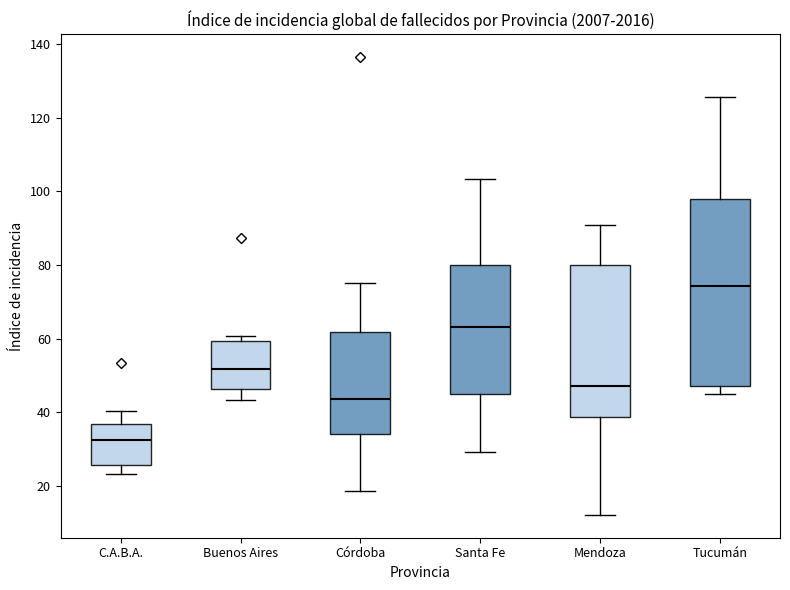

Which box is the tallest, from its lower edge to its upper edge?

Tucumán